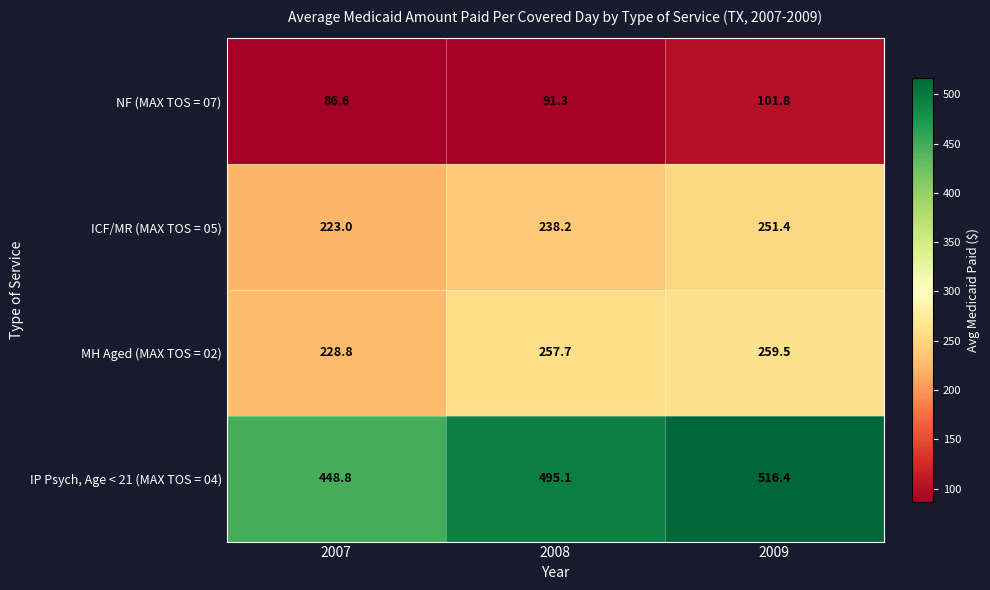

What is the spread (max minus min) of values at 2008?

403.8